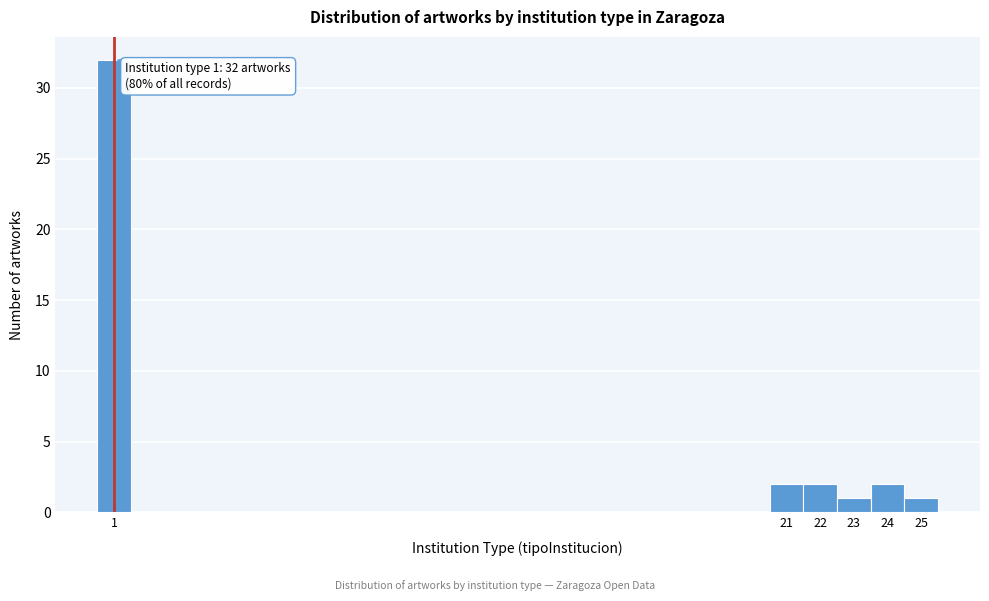

Which range on the x-axis has the tallest bar?

0.5 to 1.5